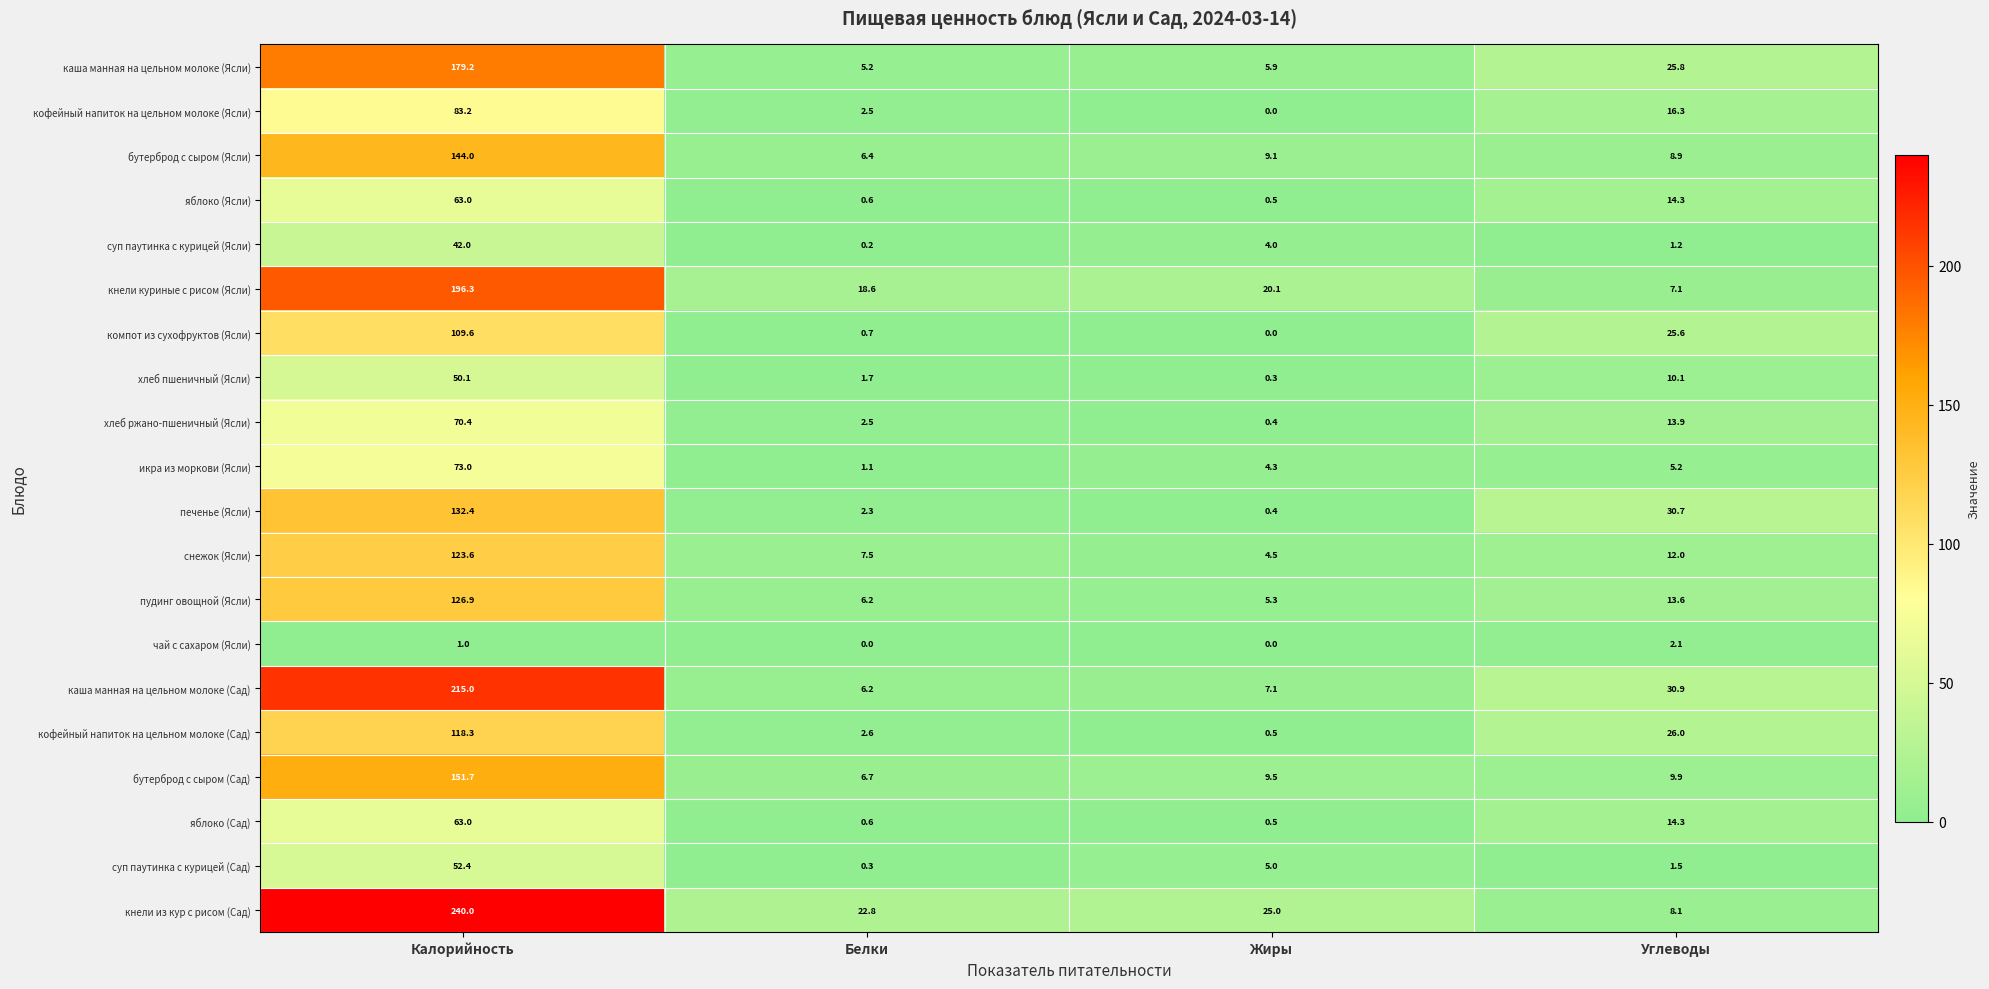

What is the sum of the бутерброд с сыром (Сад) values at Жиры and Углеводы?

19.4